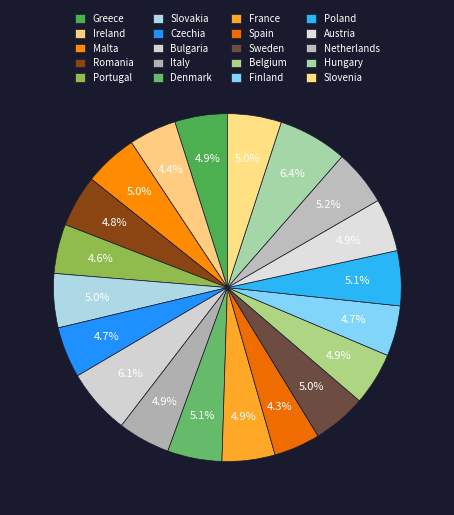

Is it true that Ireland is 15% of the pie?

False